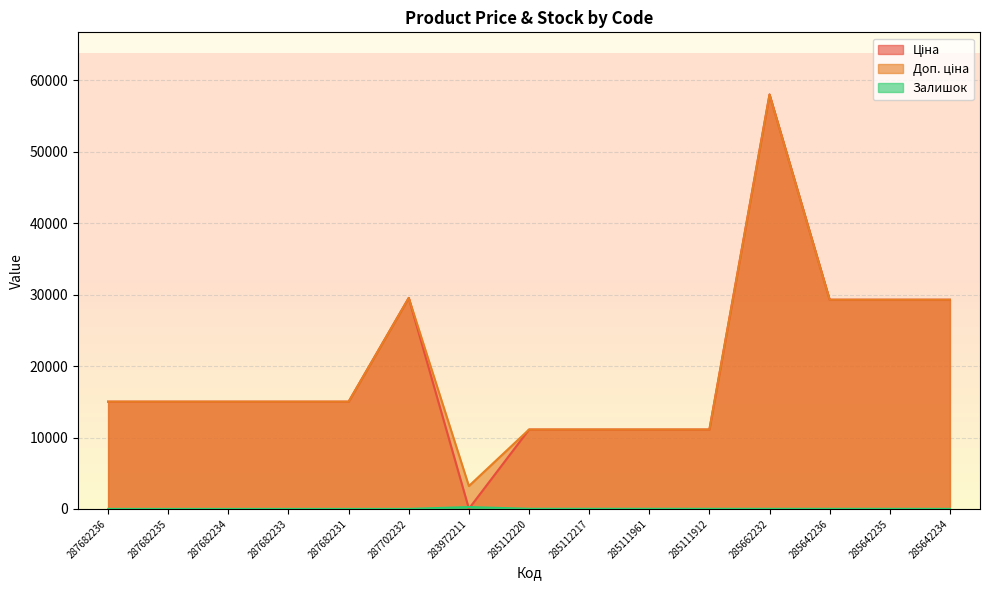

True or false: Доп. ціна and Залишок cross at least once.

False